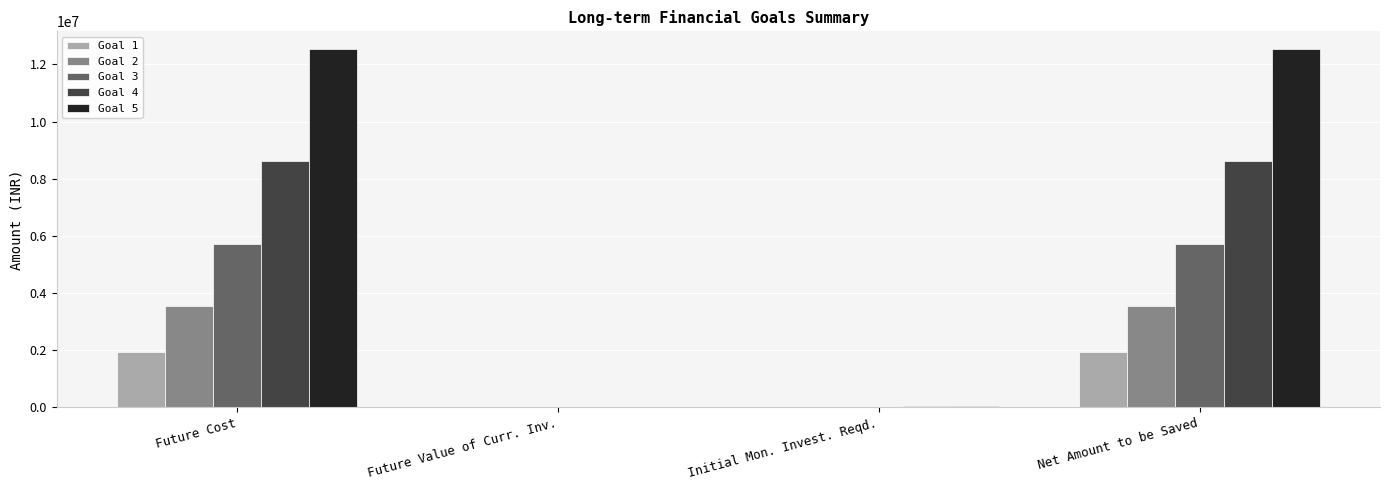

Which series has the widest spread of values?

Goal 5